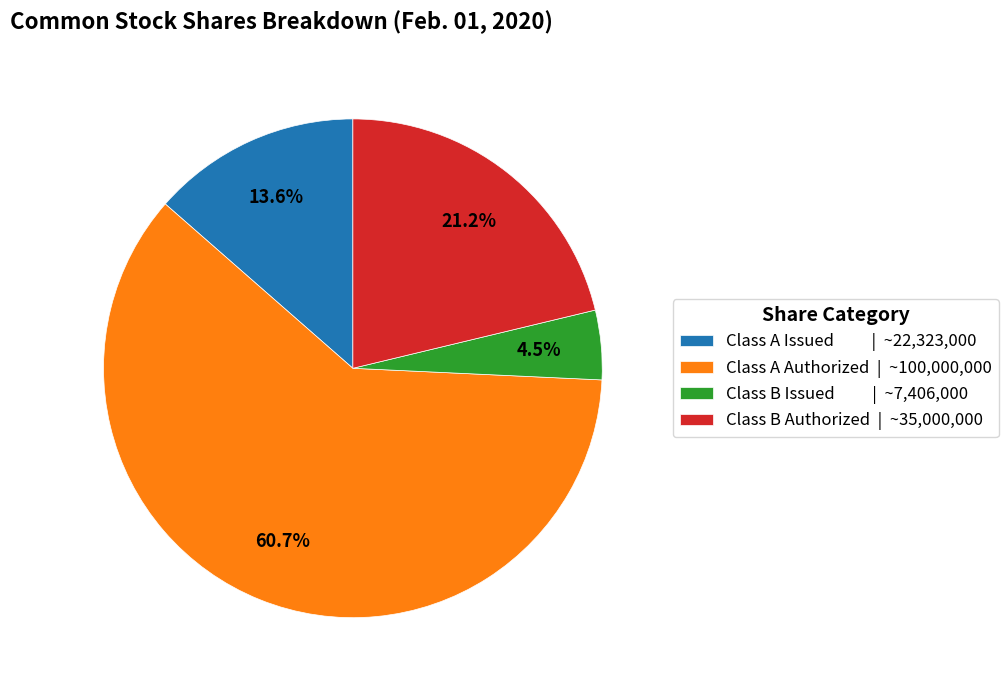

Which category has the smallest portion of the pie?

Class B Issued | ~7,406,000